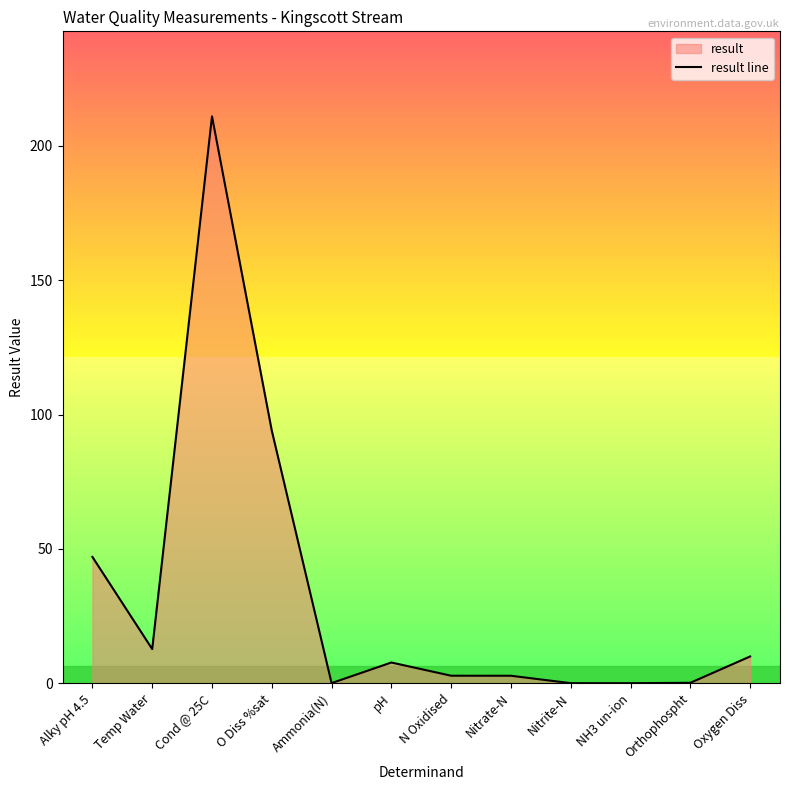

Which label corresponds to the smallest value in the chart?

NH3 un-ion